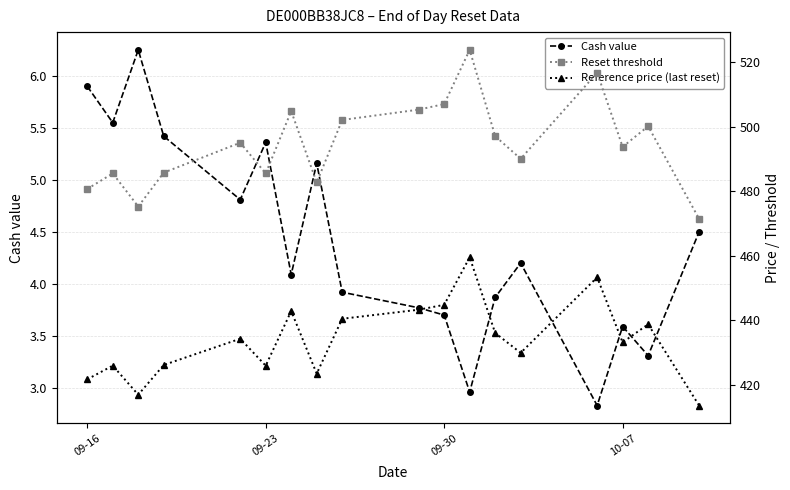

How many lines are shown in the chart?

3